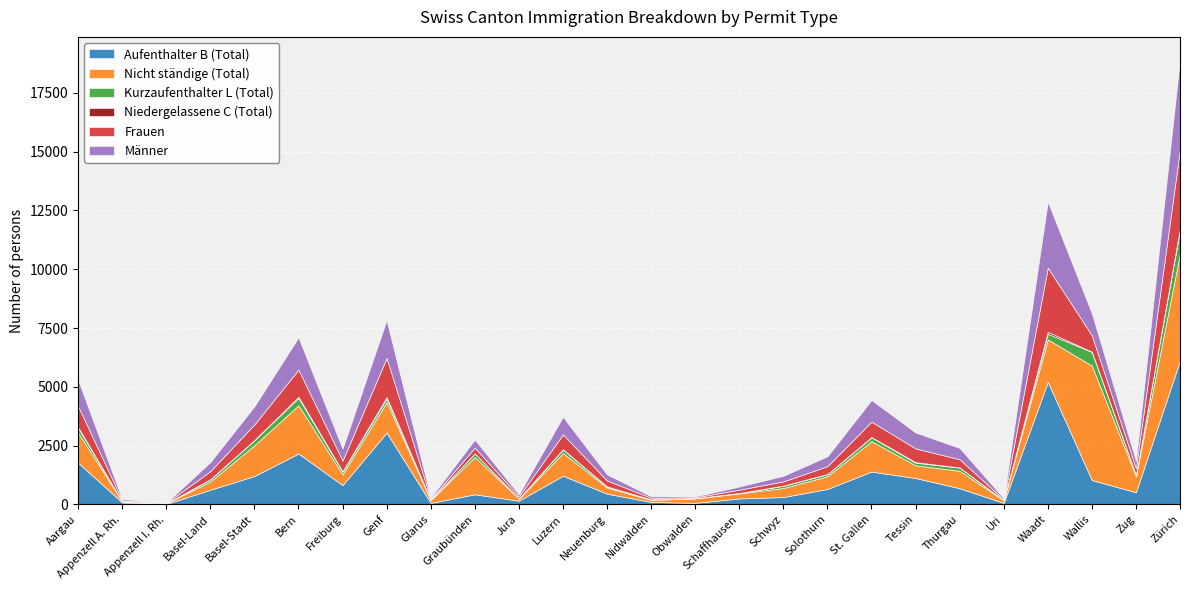

What is the lowest value of the Frauen series?

11